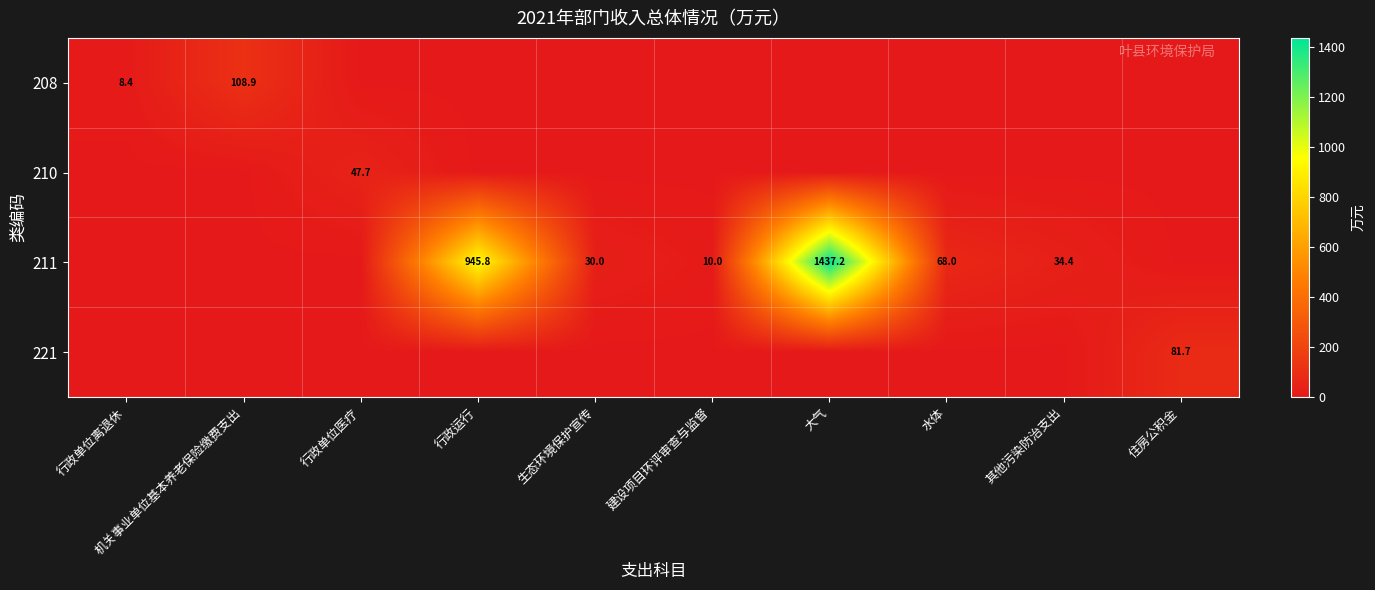

The value of 210 at 行政单位医疗 is 63.1. True or false?

False